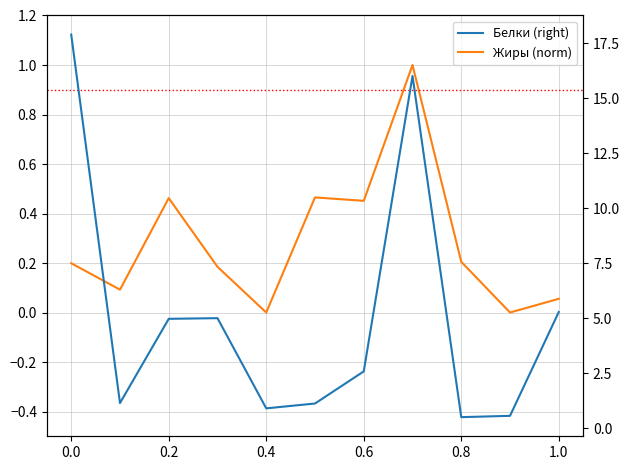

True or false: Белки (right) has more than 0 points higher than both neighbors.

True